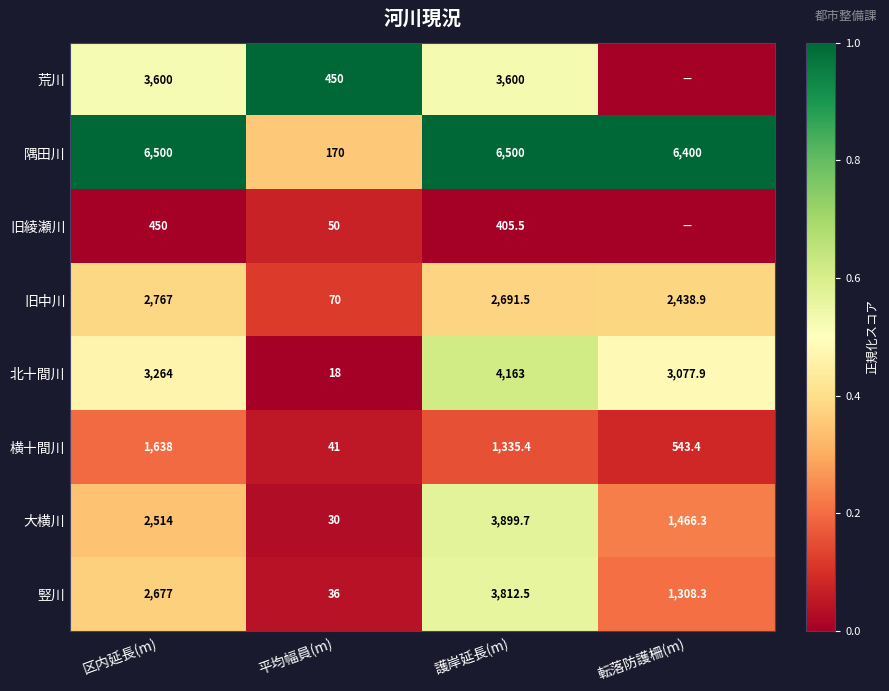

The 荒川 series shows 0.8 at 区内延長(m). True or false?

False